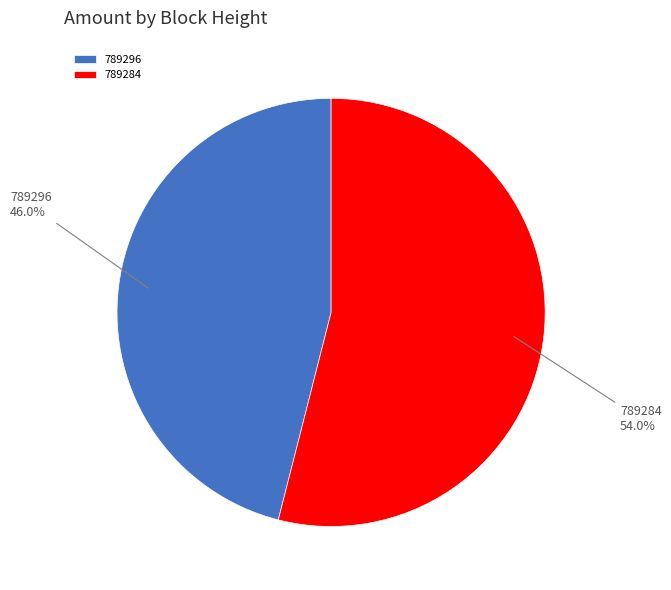

Which has a higher value, 789296 or 789284?

789284